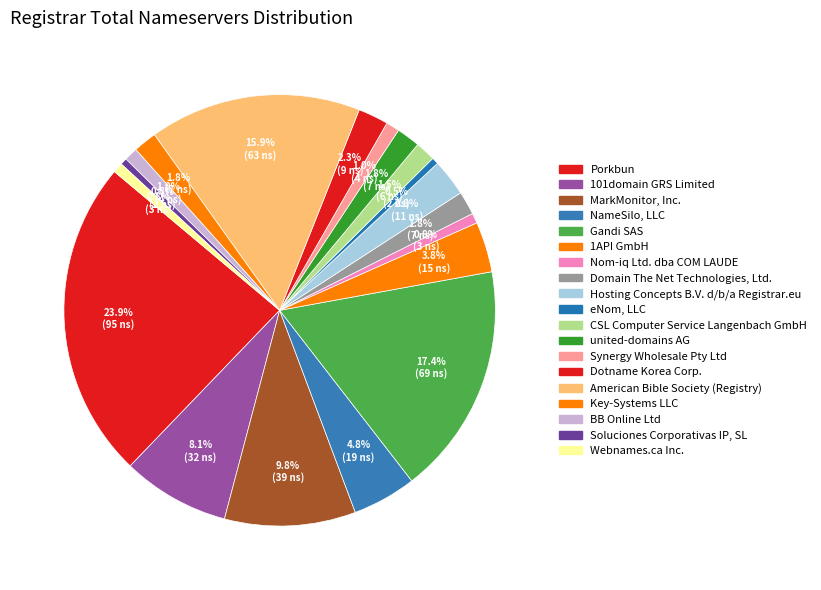

How many slices are in this pie chart?

19